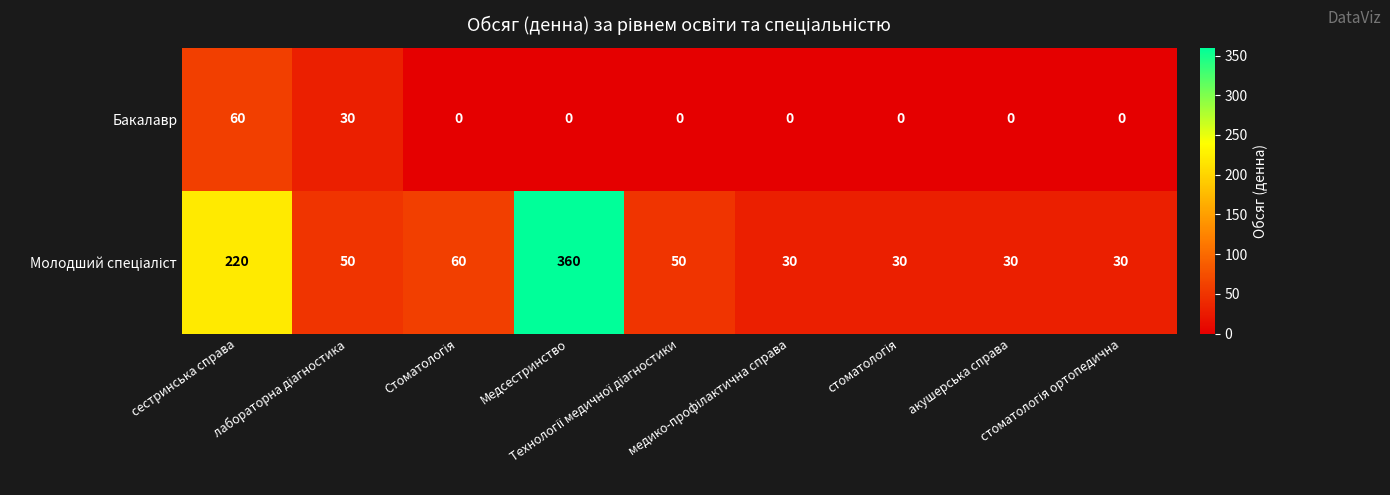

At how many categories does at least one series exceed 358?

1